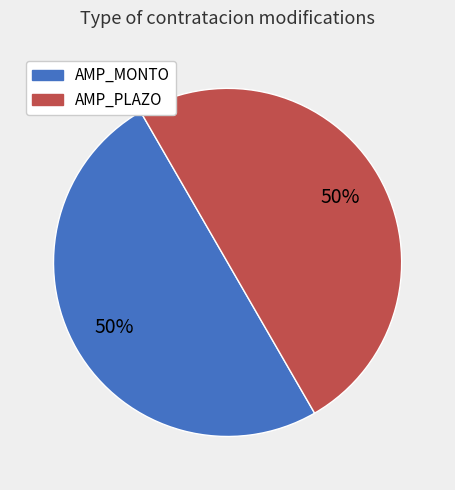

Is it true that AMP_MONTO is 50% of the pie?

True